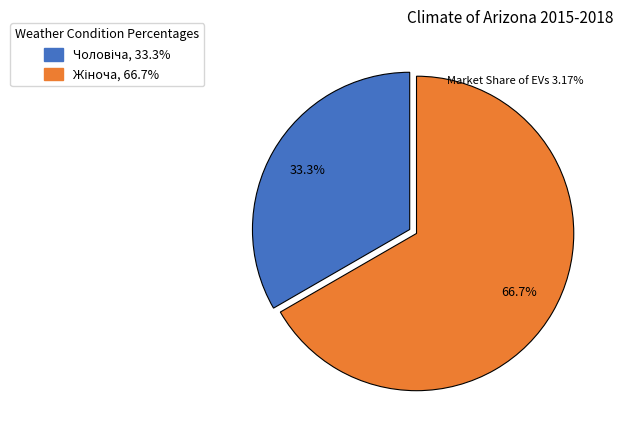

How many slices are in this pie chart?

2